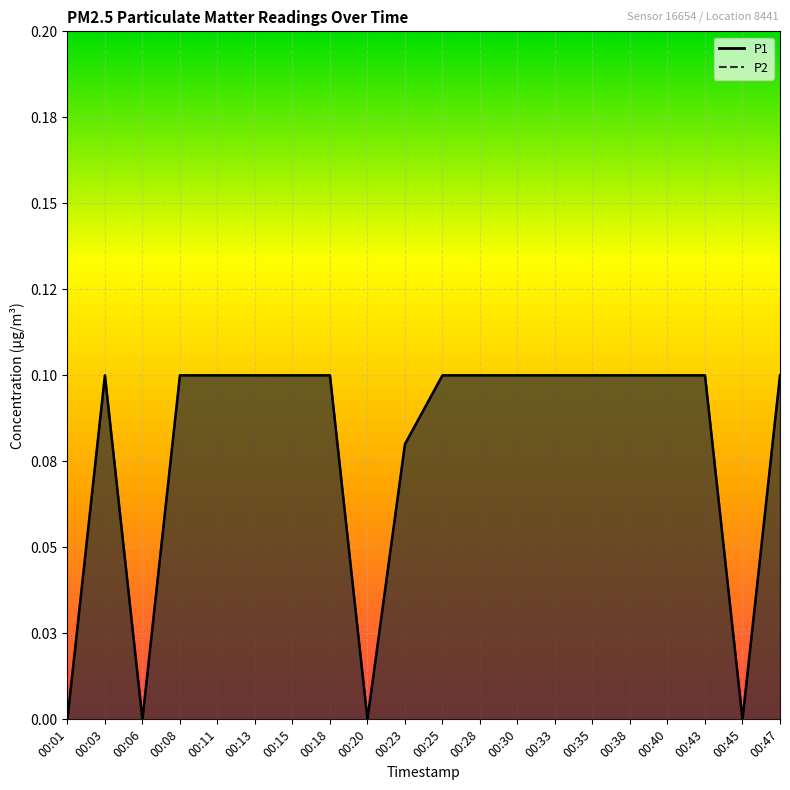

Which series changed the most between 00:13 and 00:43?

P1